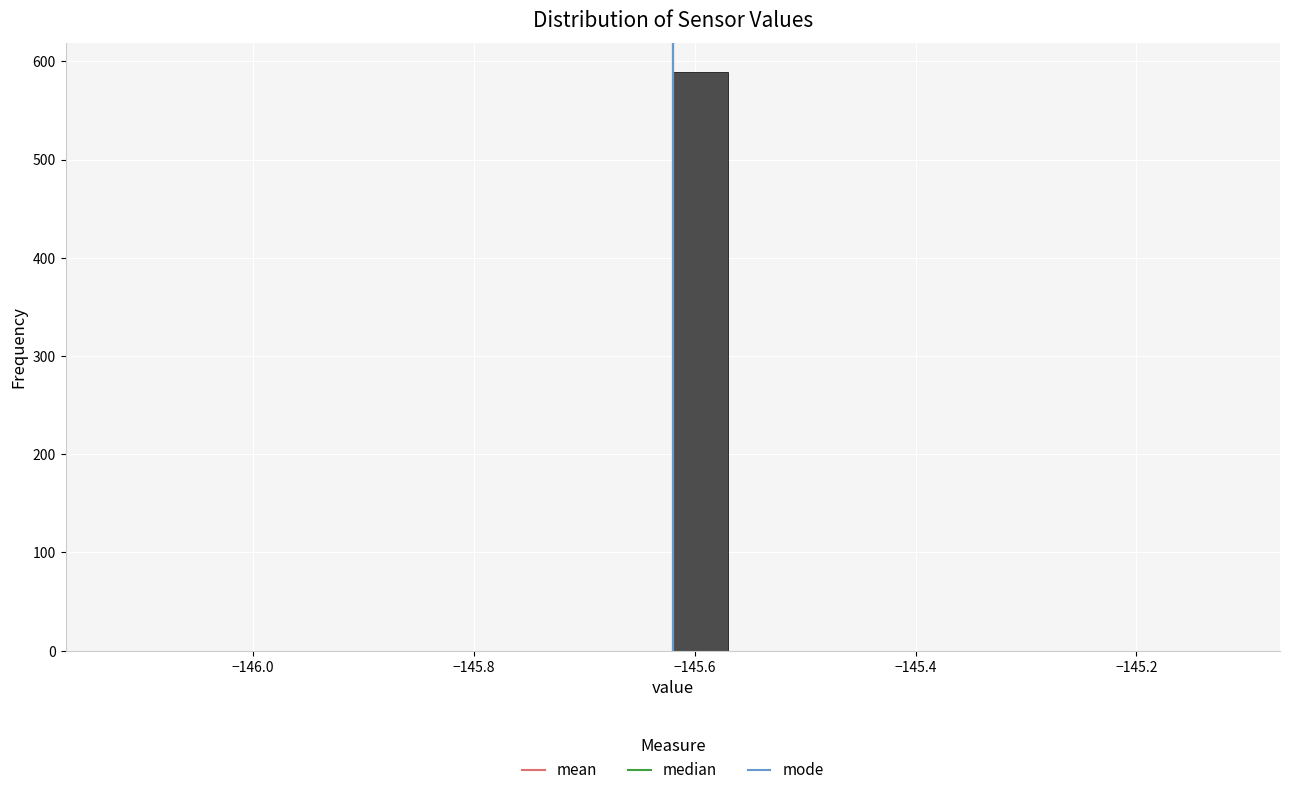

Read against the x-axis, roughly where is the centre of the tallest bar?

-145.60